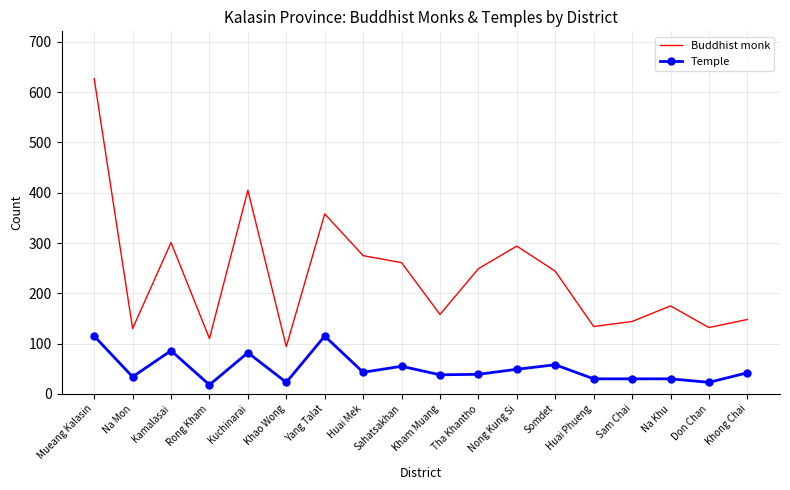

Where is the first local minimum for Buddhist monk?

Na Mon